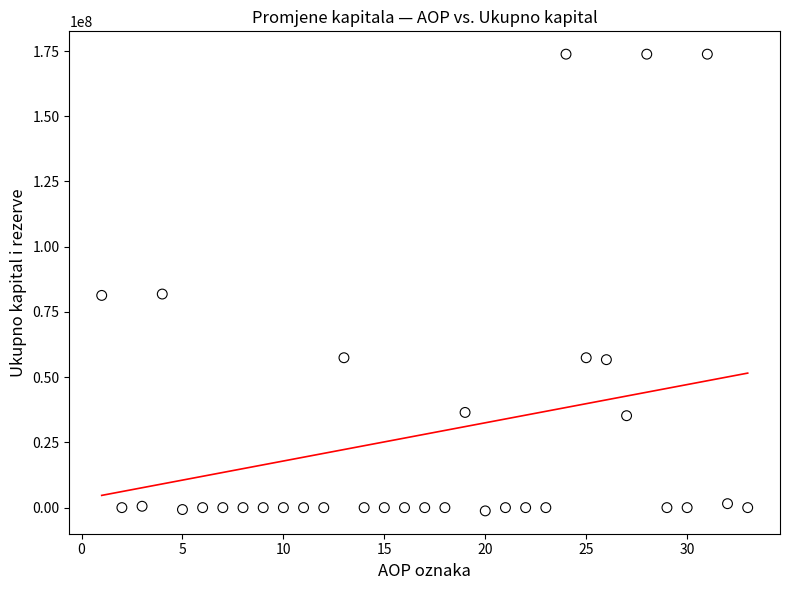

What is the range of Y values (max minus min)?

175053598